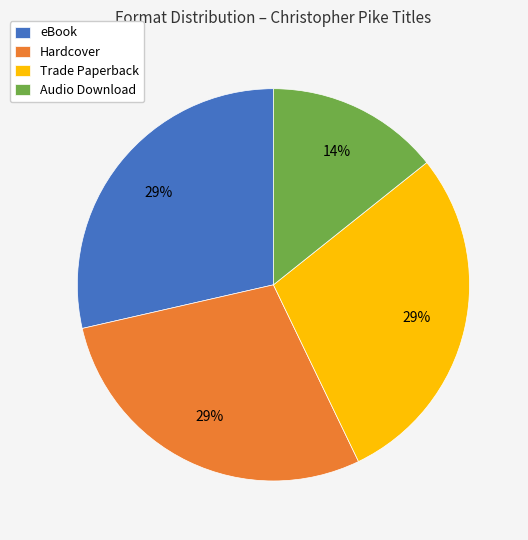

What percentage is the Audio Download slice, to the nearest percent?

14%